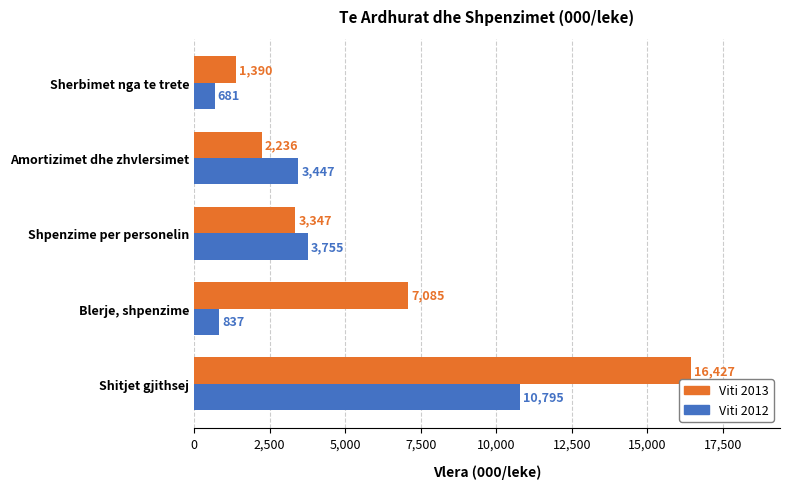

What is the difference between the Viti 2012 values at Shpenzime per personelin and Amortizimet dhe zhvlersimet?

308